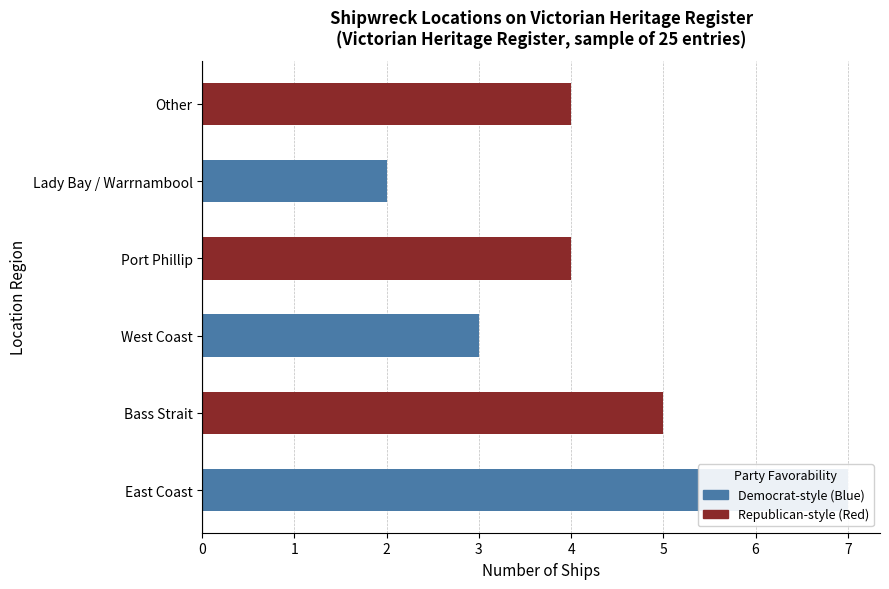

What is the label of the 1st bar from the left?

East Coast